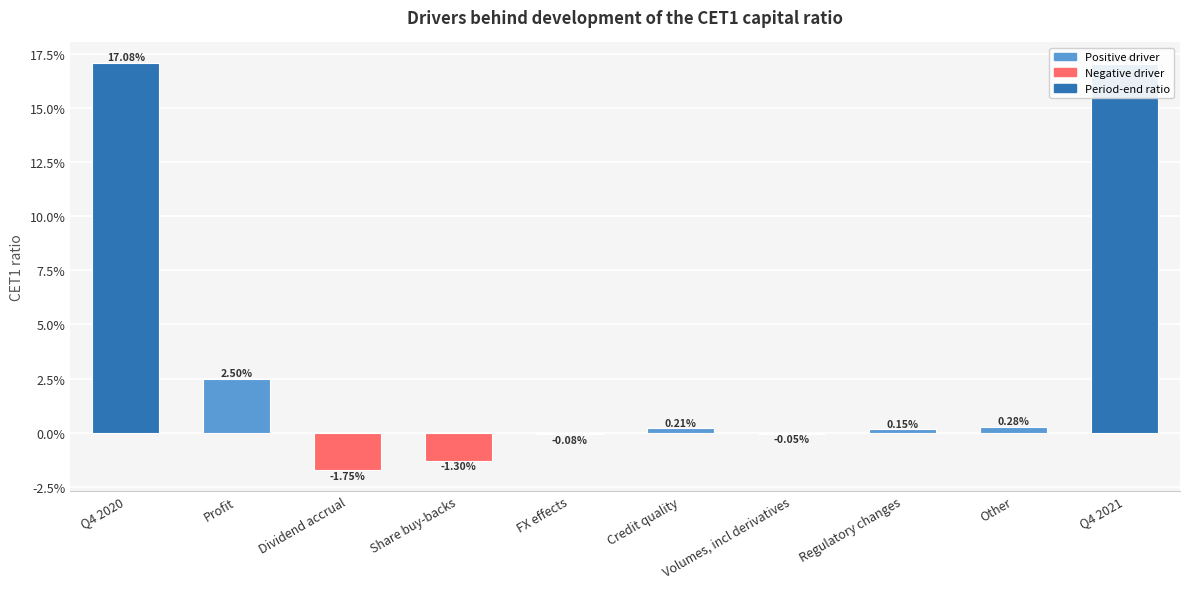

Are the bars horizontal?

No